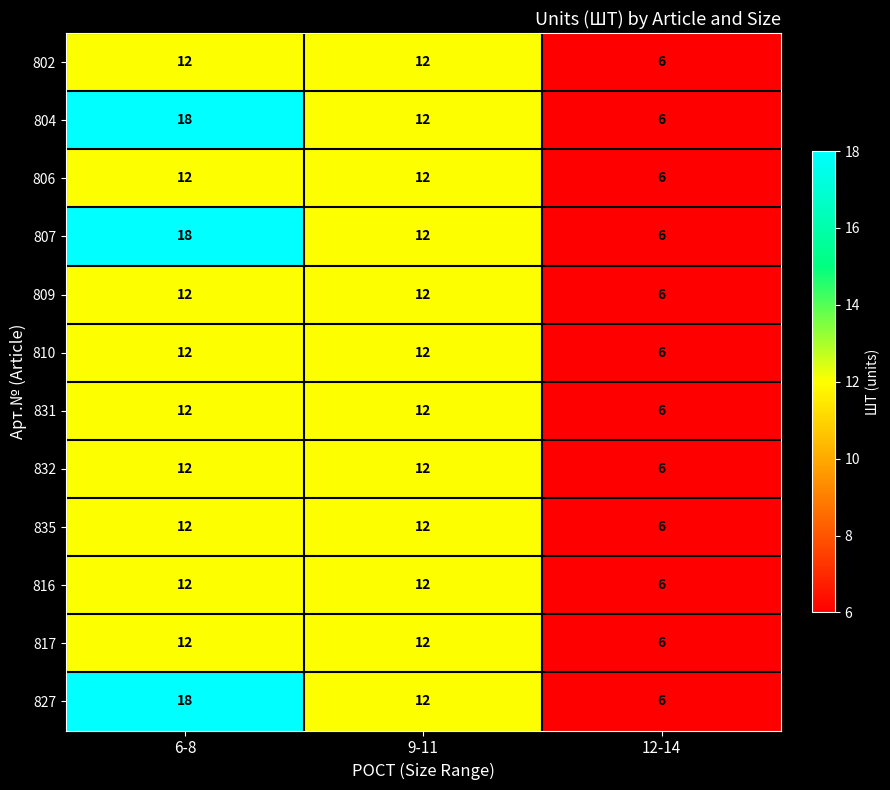

True or false: 835 has a value of 12 at 6-8.

True